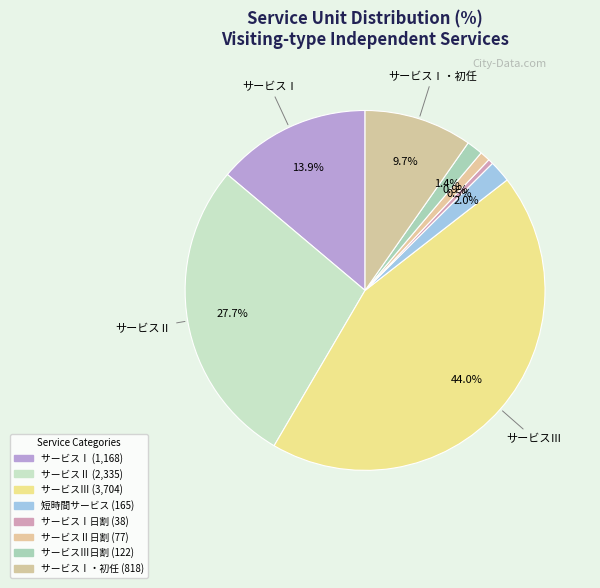

Rank the categories by value from highest to lowest.

訪問型独自サービスⅢ, 訪問型独自サービスⅡ, 訪問型独自サービスⅠ, 訪問型独自サービスⅠ・初任, 訪問型独自短時間サービス, 訪問型独自サービスⅢ日割, 訪問型独自サービスⅡ日割, 訪問型独自サービスⅠ日割